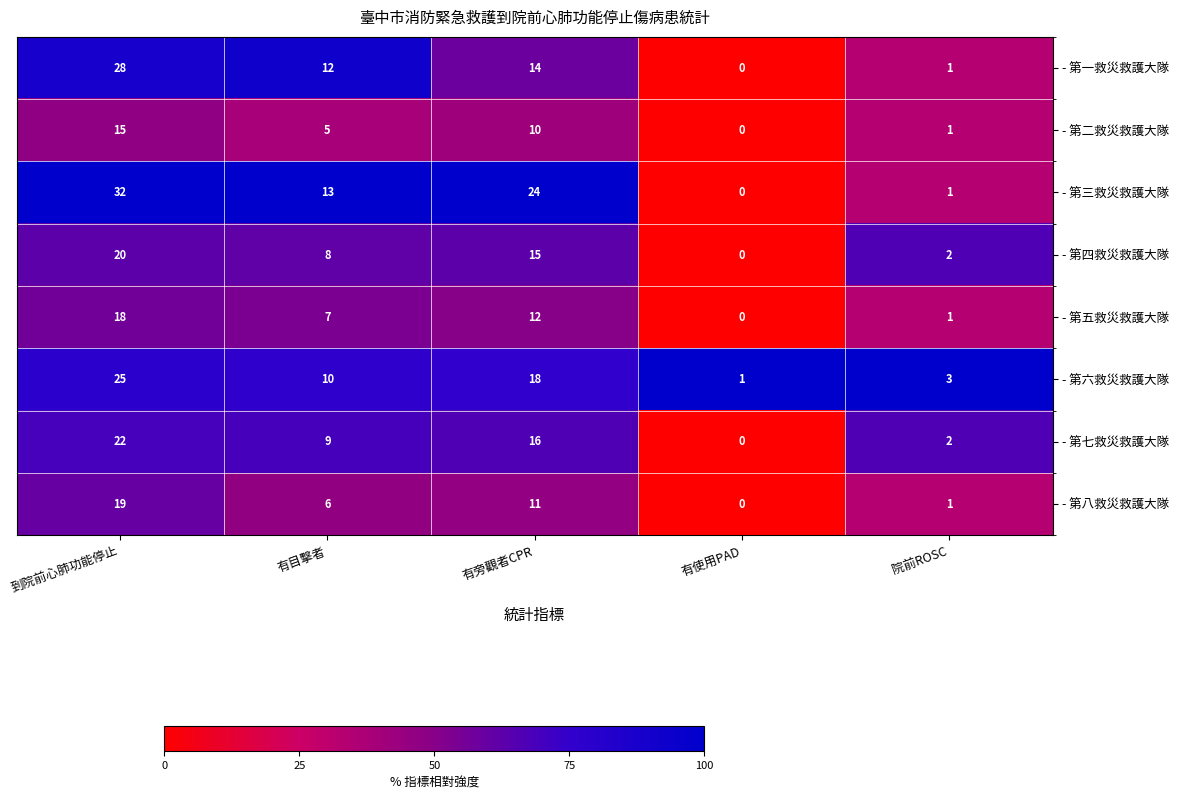

At 有旁觀者CPR, list the series in order from largest to smallest.

- 第三救災救護大隊, - 第六救災救護大隊, - 第七救災救護大隊, - 第四救災救護大隊, - 第一救災救護大隊, - 第五救災救護大隊, - 第八救災救護大隊, - 第二救災救護大隊